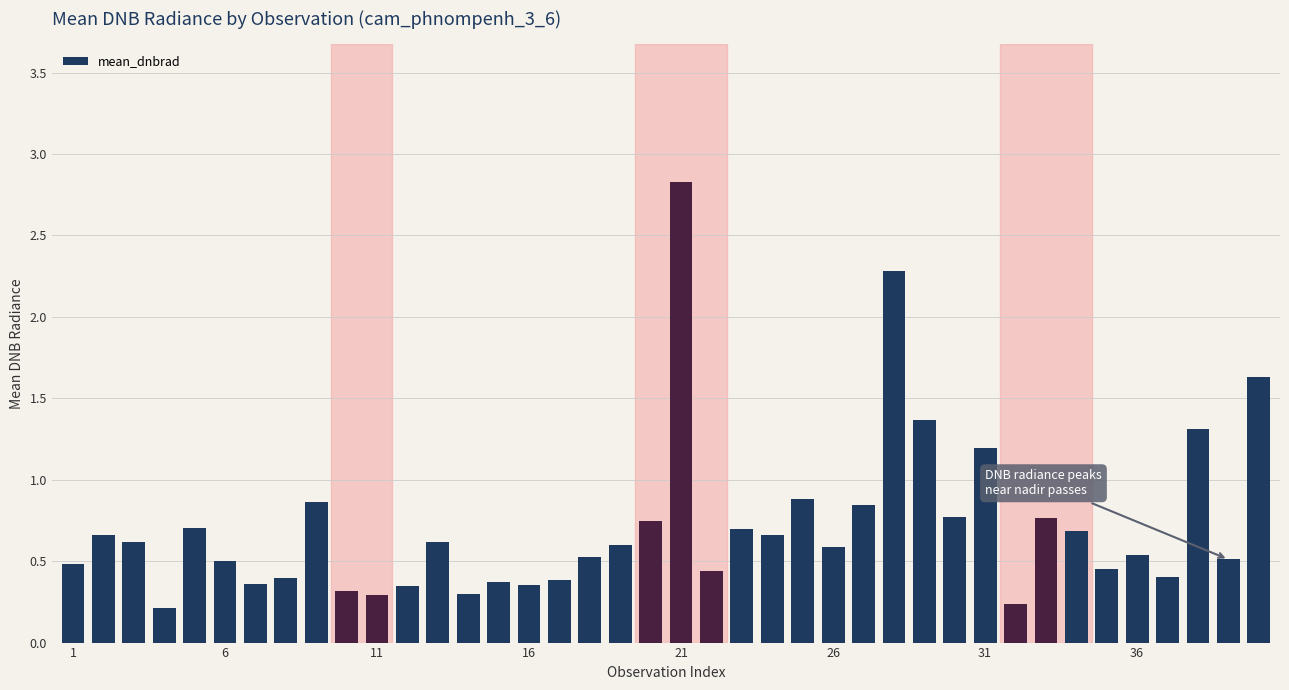

What is the difference between the second highest and minimum values?

2.1